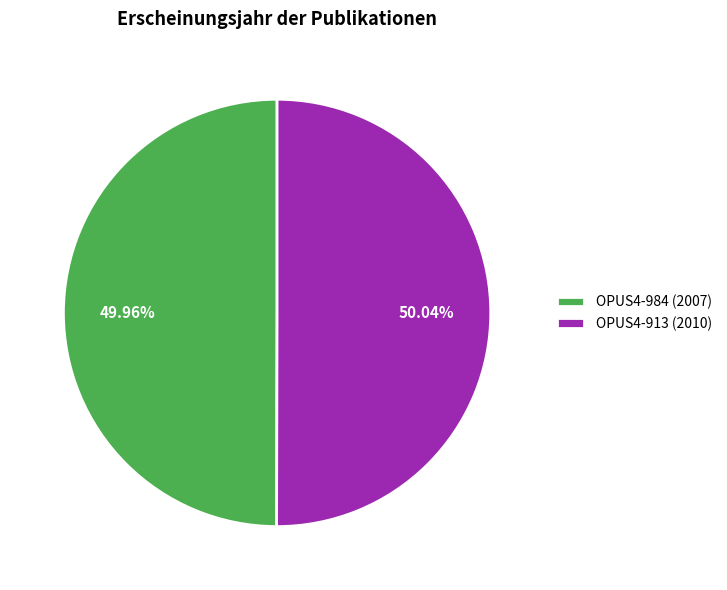

Is there a majority slice in this chart?

Yes